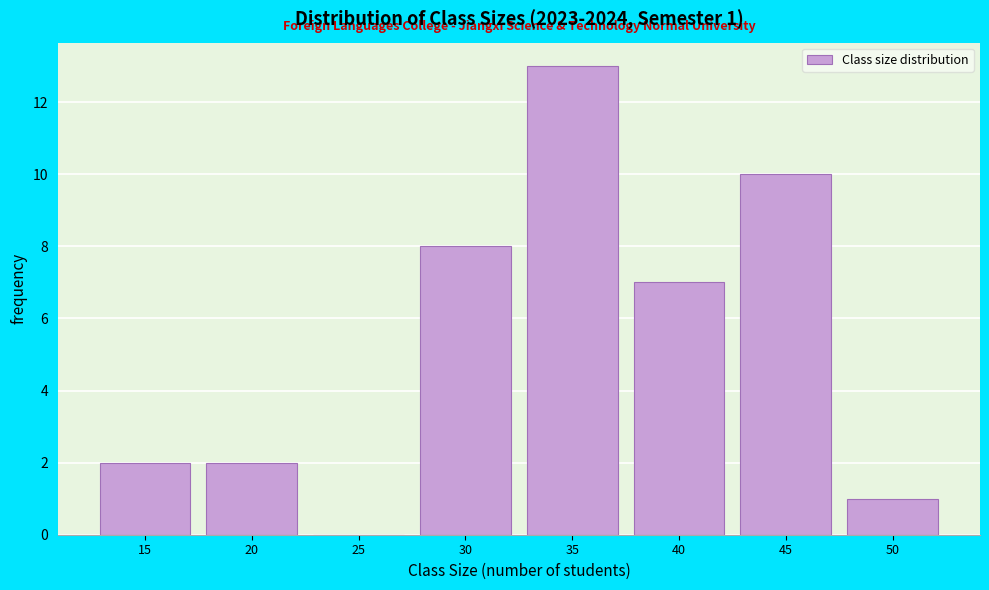

Reading left to right, extract all data points from this chart.

15=2	20=2	25=0	30=8	35=13	40=7	45=10	50=1